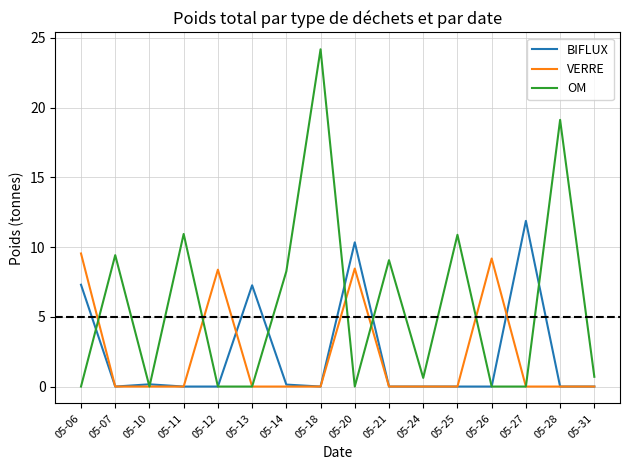

What is the sum of the BIFLUX values at 05-25 and 05-06?

7.3